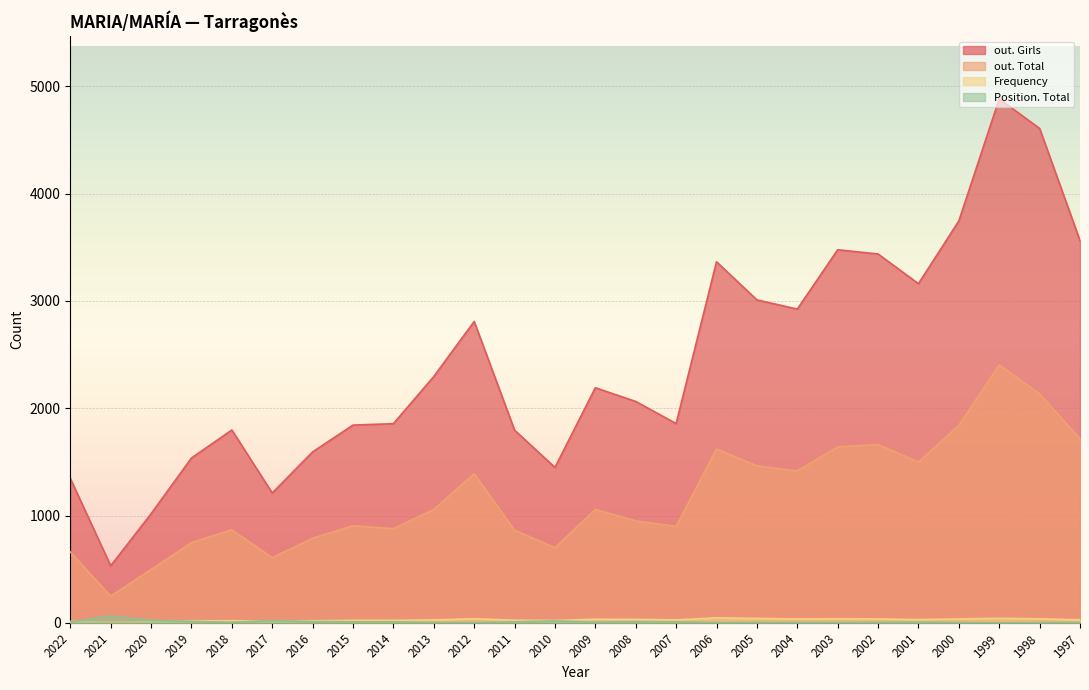

What is the spread (max minus min) of values at 2018?

1792